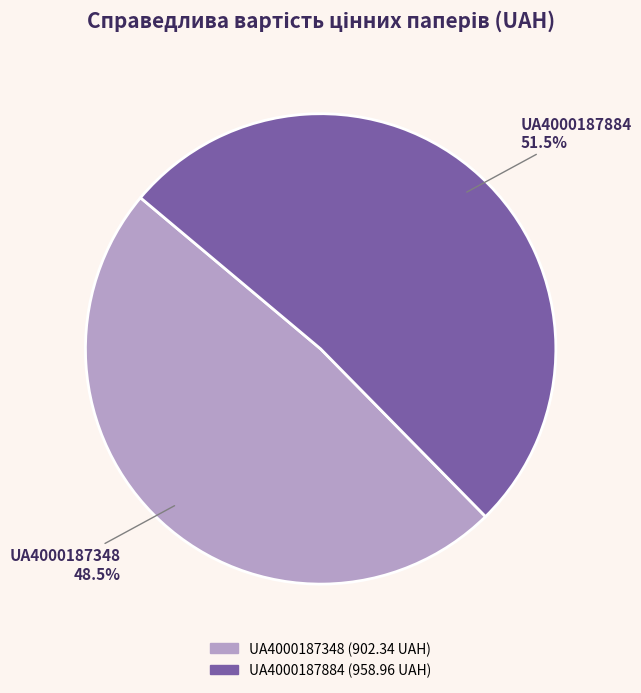

To the nearest percent, what is the combined percentage of UA4000187884 and UA4000187348?

100%